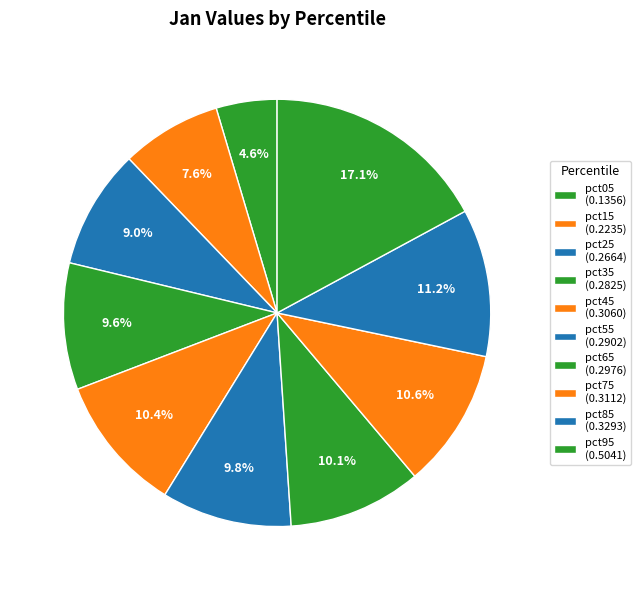

Is there a majority slice in this chart?

No